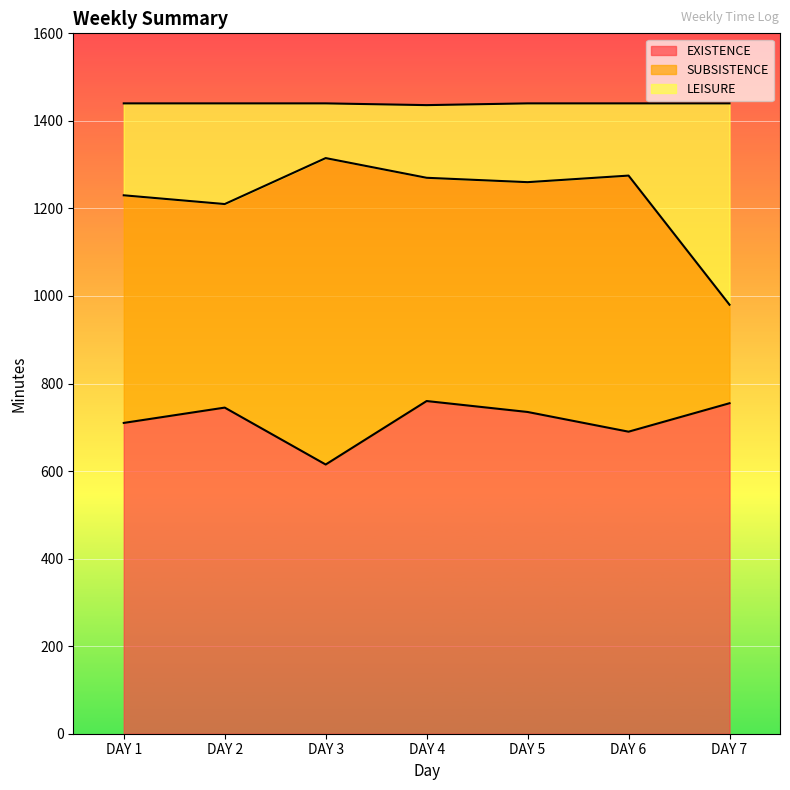

What is the total value across all series at DAY 6?

1440